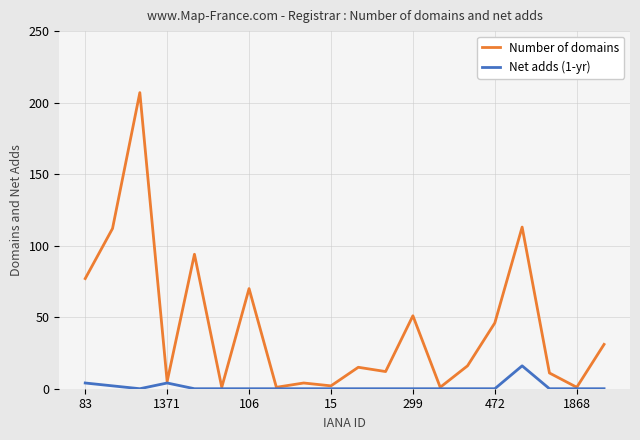

List the series in order of their overall mean, lowest first.

Net adds (1-yr), Number of domains